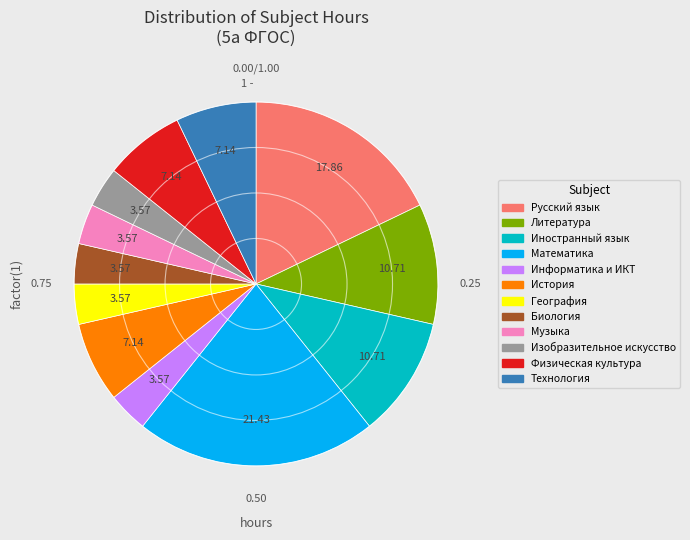

What is the ratio of the value at Изобразительное искусство to the value at Литература?

0.3